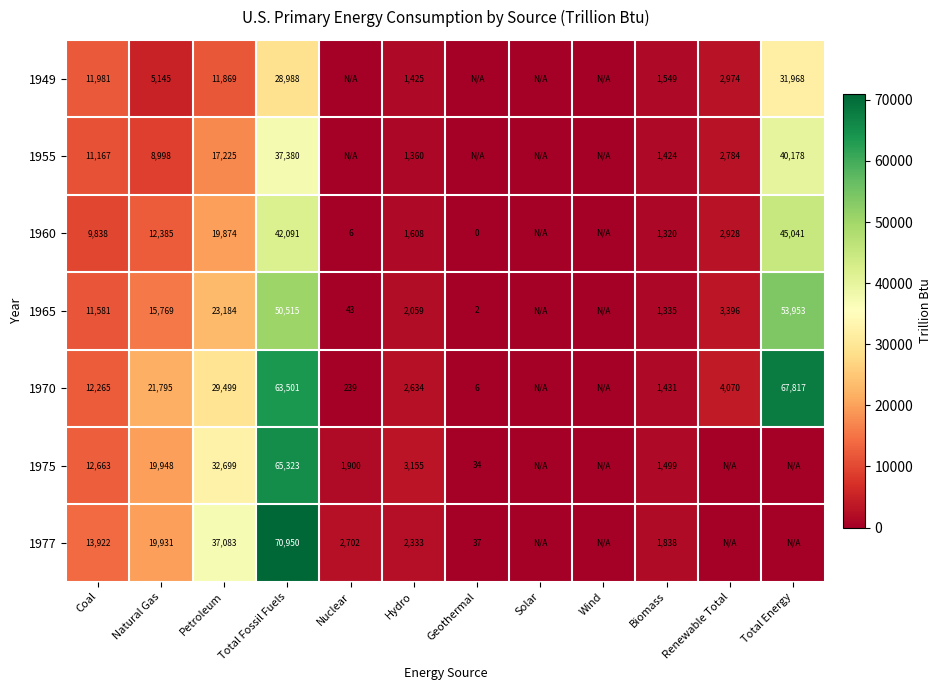

Is it true that 1970 equals 8774 at Petroleum?

False